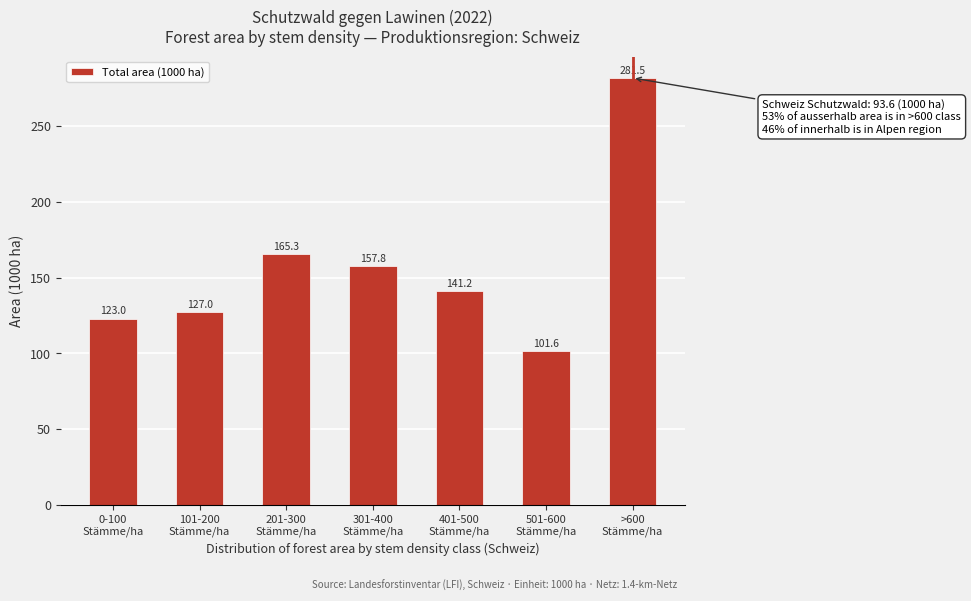

Reading right to left, extract all data points from this chart.

281.5	101.6	141.2	157.8	165.3	127.0	123.0